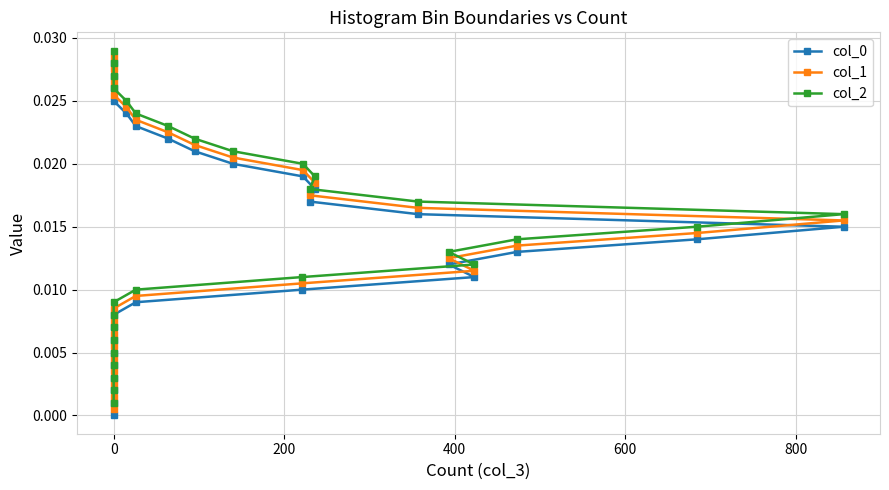

True or false: col_1 and col_0 cross at least once.

False